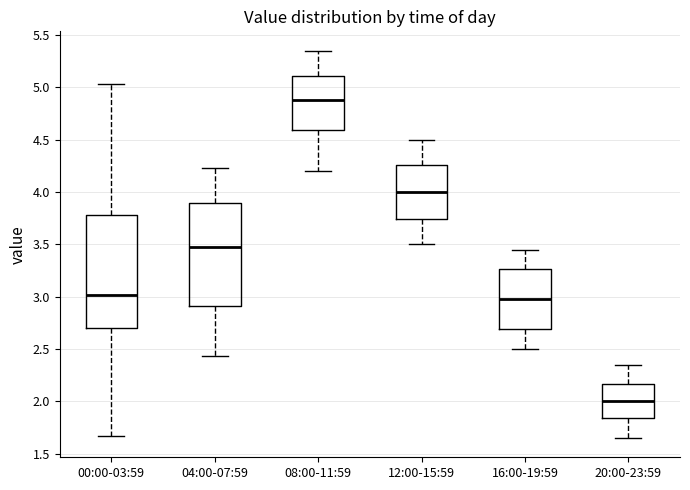

Reading left to right, read every box against the y-axis: the position of its median line, the range the box covers, and the ends of its whiskers. The values are not printed on the chart, so give them approximately, as read against the axis.

00:00-03:59: median 3.00, box 2.70 to 3.80, whiskers 1.65 to 5.05
04:00-07:59: median 3.50, box 2.90 to 3.90, whiskers 2.45 to 4.25
08:00-11:59: median 4.90, box 4.60 to 5.10, whiskers 4.20 to 5.35
12:00-15:59: median 4.00, box 3.75 to 4.25, whiskers 3.50 to 4.50
16:00-19:59: median 3.00, box 2.70 to 3.25, whiskers 2.50 to 3.45
20:00-23:59: median 2.00, box 1.85 to 2.15, whiskers 1.65 to 2.35